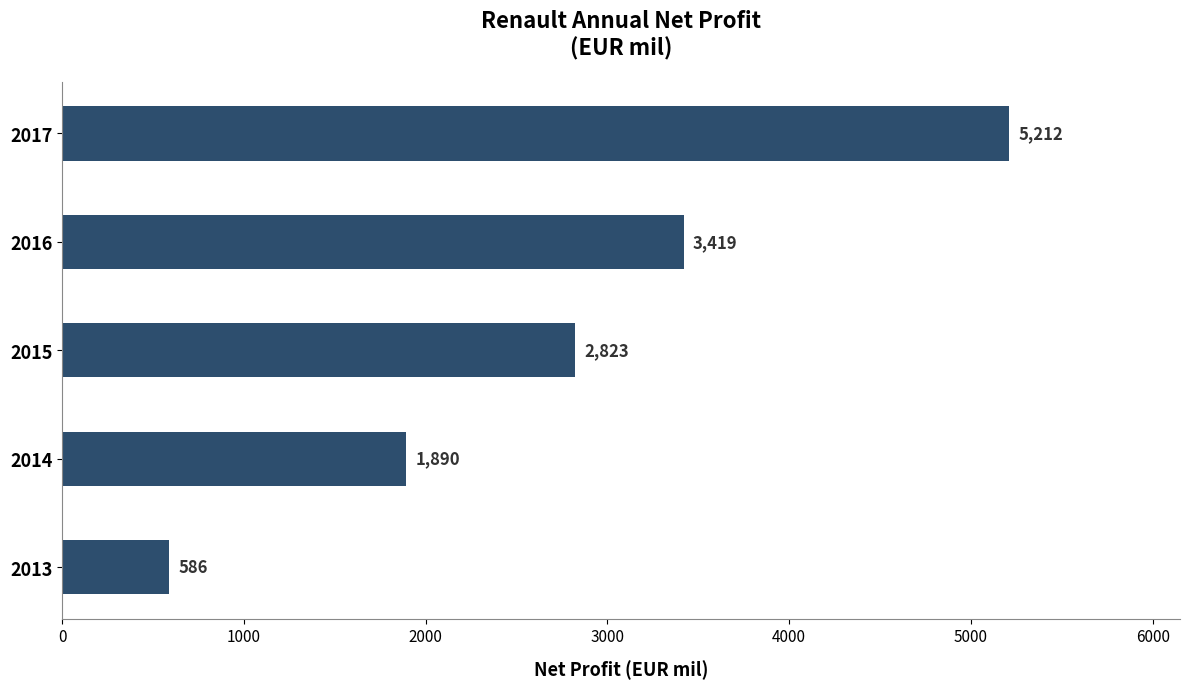

Where is the data nearest to the value 2899?

2015